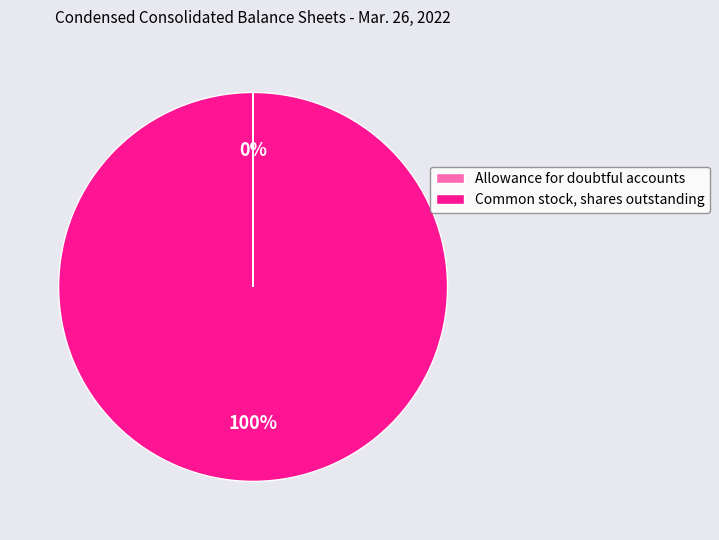

To the nearest percent, what portion does Common stock, shares outstanding represent?

100%